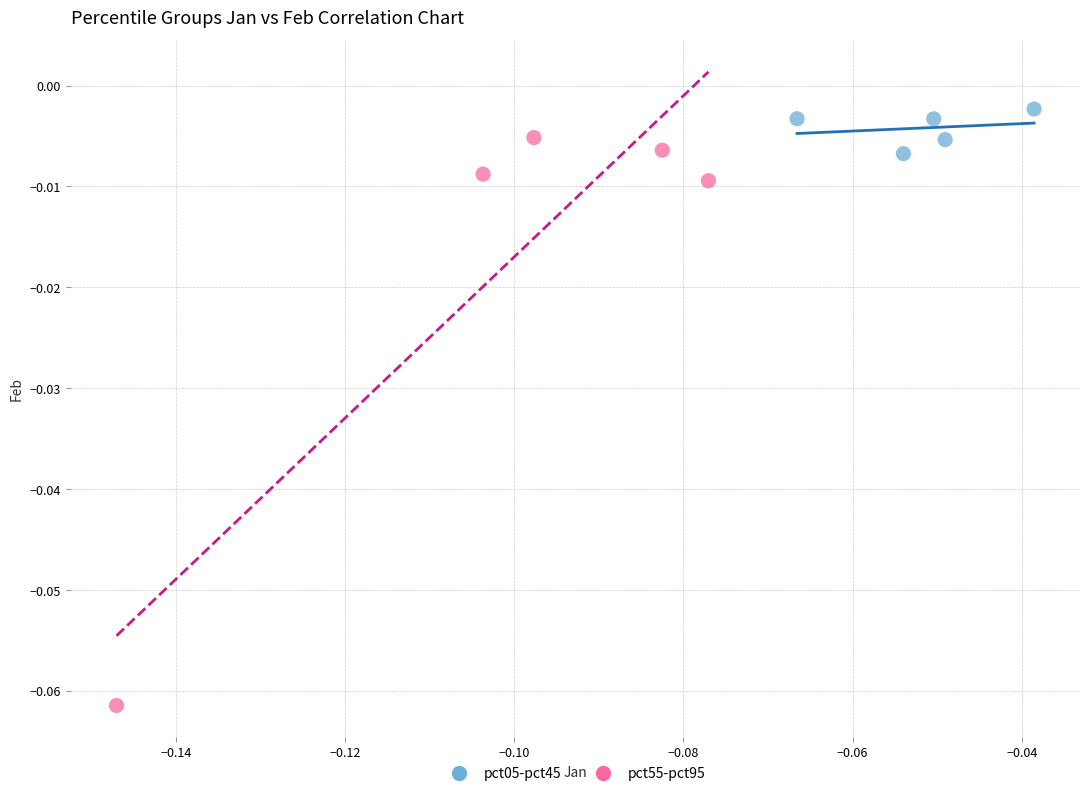

Which series contains the highest Y value?

pct05-pct45